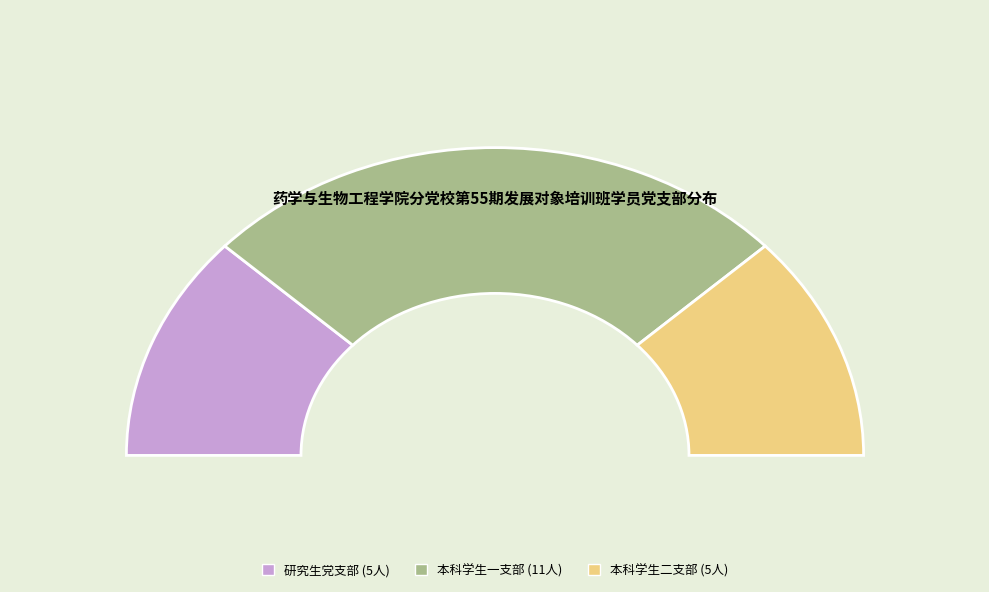

What is the largest slice in the pie chart?

本科学生一支部